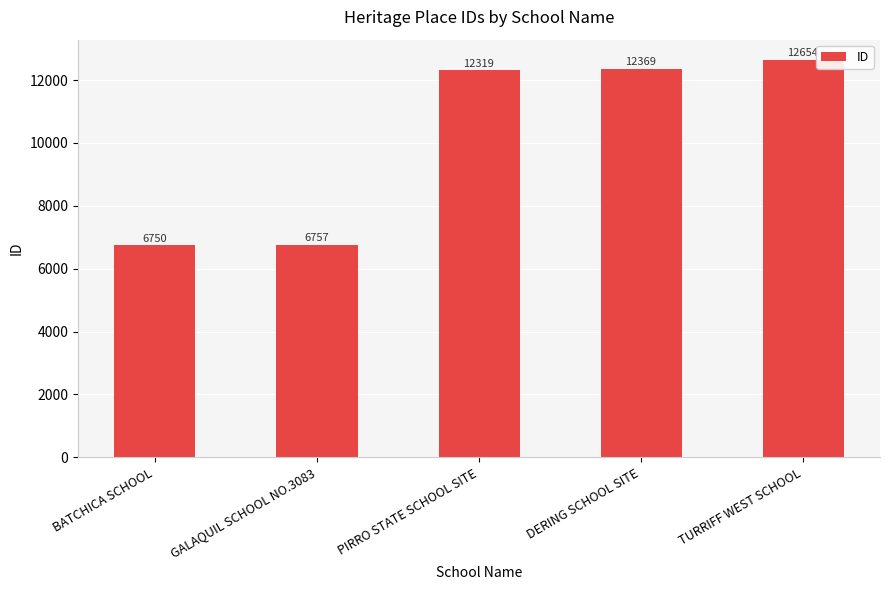

The value at PIRRO STATE SCHOOL SITE is 12319. True or false?

True